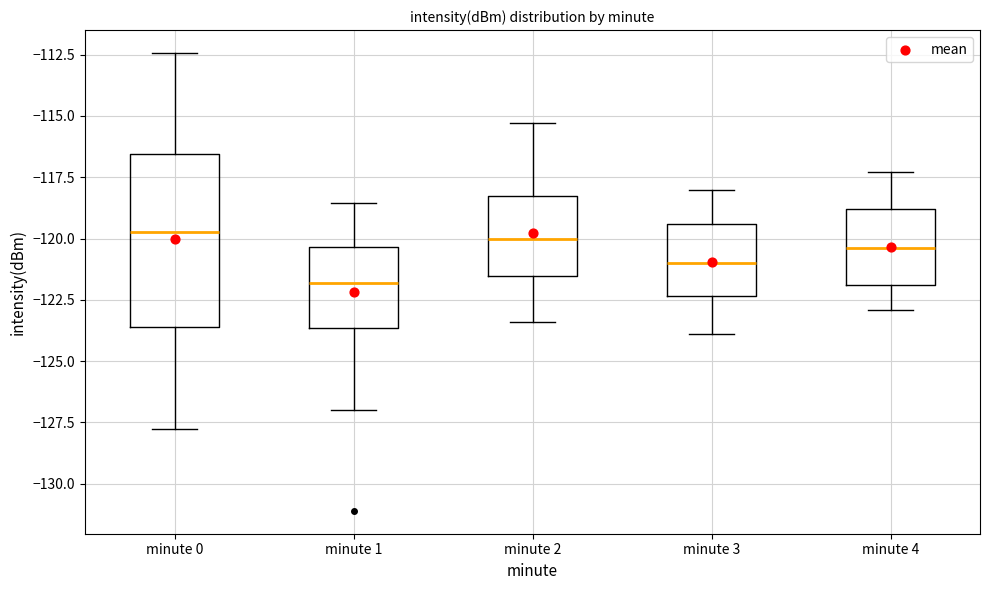

Reading left to right, transcribe this box plot: for each box, give where its median line is, the range the box spans, and where its two whiskers end, as read against the y-axis. The values are not printed on the chart, so give them approximately, as read against the axis.

minute 0: median -119.5, box -123.5 to -116.5, whiskers -128.0 to -112.5
minute 1: median -122.0, box -123.5 to -120.5, whiskers -127.0 to -118.5
minute 2: median -120.0, box -121.5 to -118.0, whiskers -123.5 to -115.5
minute 3: median -121.0, box -122.5 to -119.5, whiskers -124.0 to -118.0
minute 4: median -120.5, box -122.0 to -119.0, whiskers -123.0 to -117.5